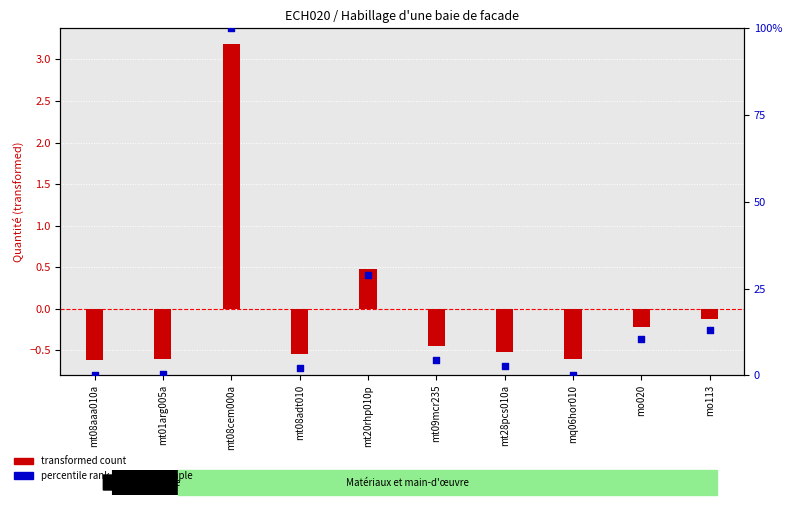

At which category is the sum across all series the highest?

mt08cem000a